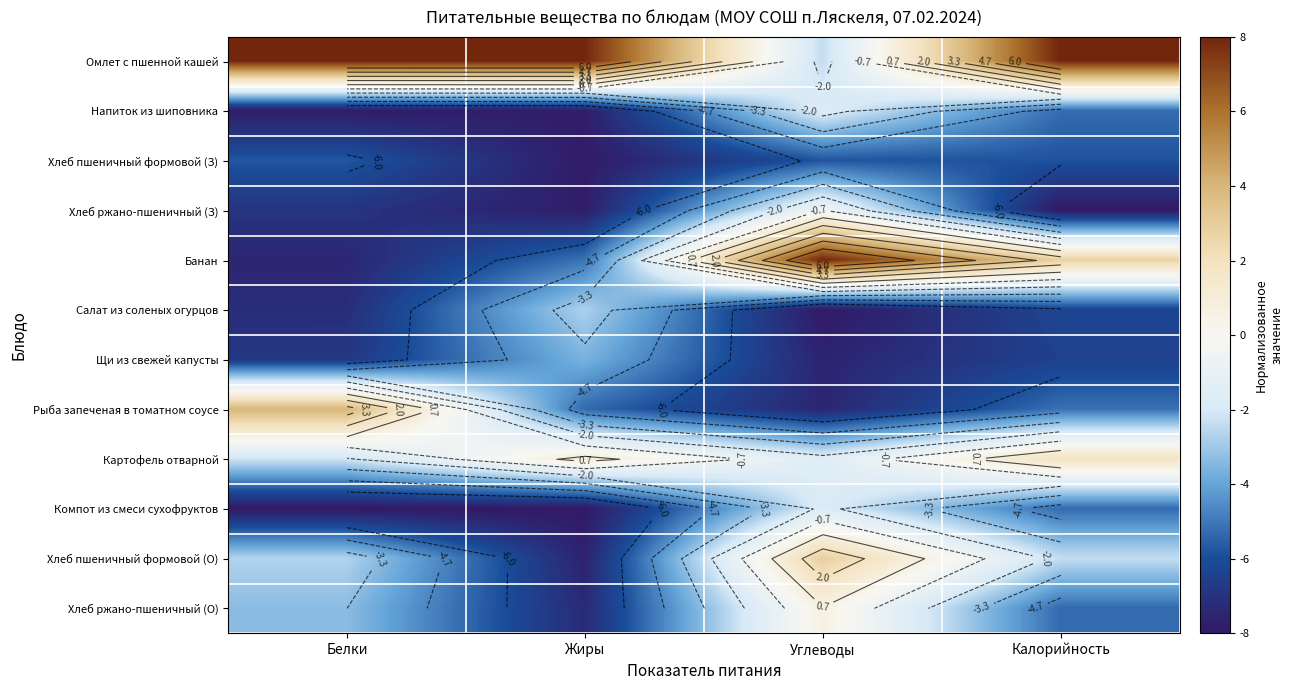

The value of Хлеб ржано-пшеничный (З) at Калорийность is -13.9. True or false?

False